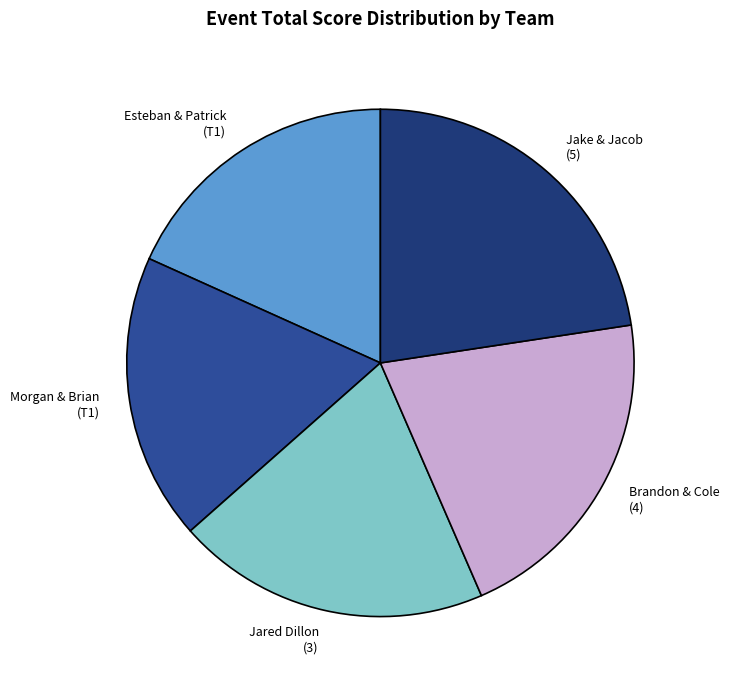

Does any single category account for the majority?

No